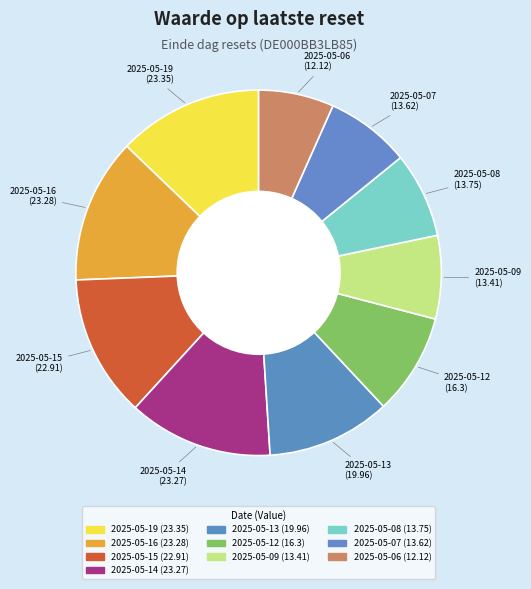

Rank the categories by value from highest to lowest.

2025-05-19, 2025-05-16, 2025-05-14, 2025-05-15, 2025-05-13, 2025-05-12, 2025-05-08, 2025-05-07, 2025-05-09, 2025-05-06